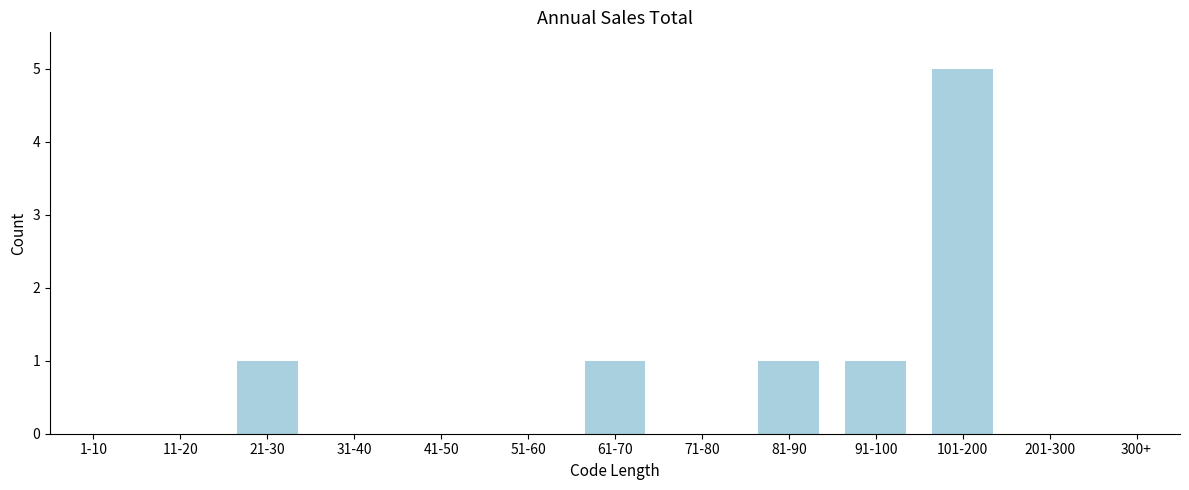

Reading right to left, extract all data points from this chart.

300+=0	201-300=0	101-200=5	91-100=1	81-90=1	71-80=0	61-70=1	51-60=0	41-50=0	31-40=0	21-30=1	11-20=0	1-10=0